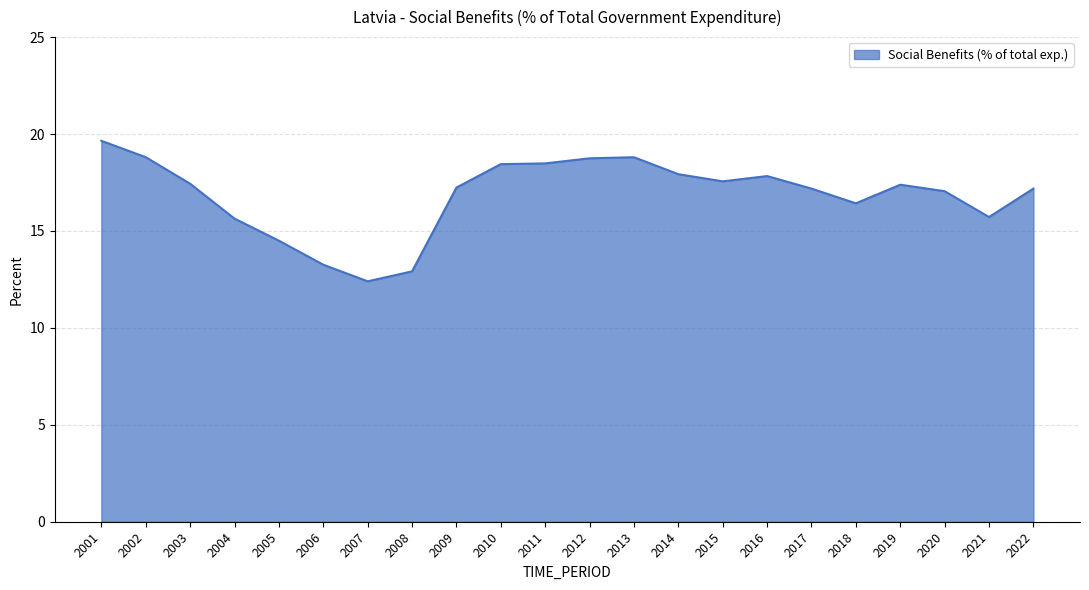

At which category does the data reach its first local valley?

2007